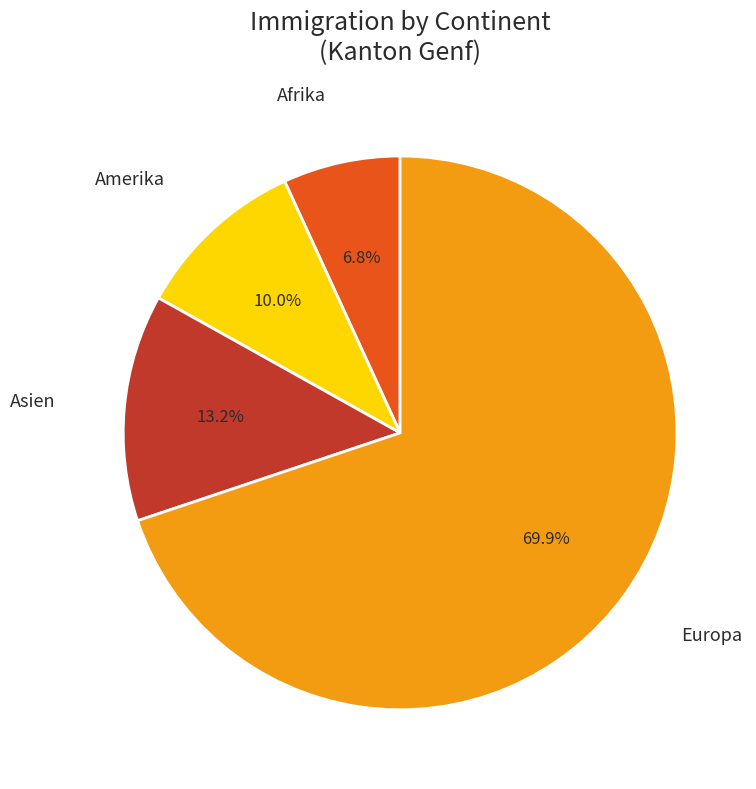

Rank the categories by value from lowest to highest.

Afrika, Amerika, Asien, Europa